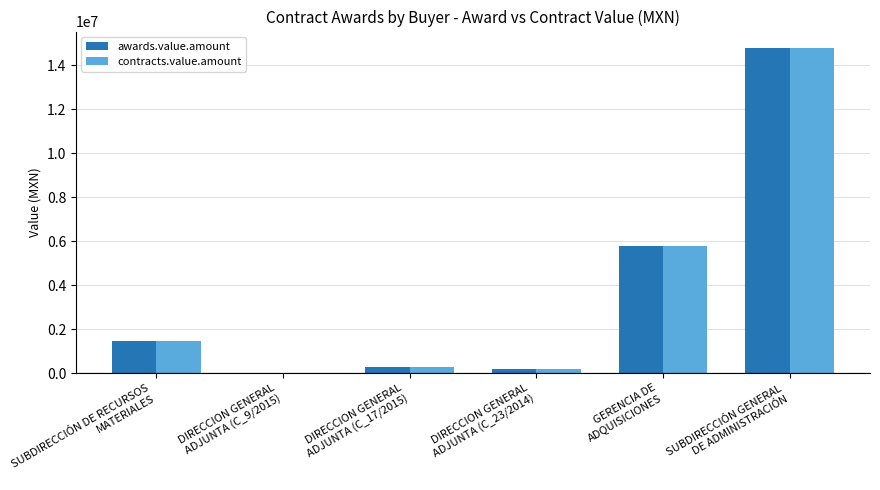

What is the highest value of the awards.value.amount series?

14800000.0